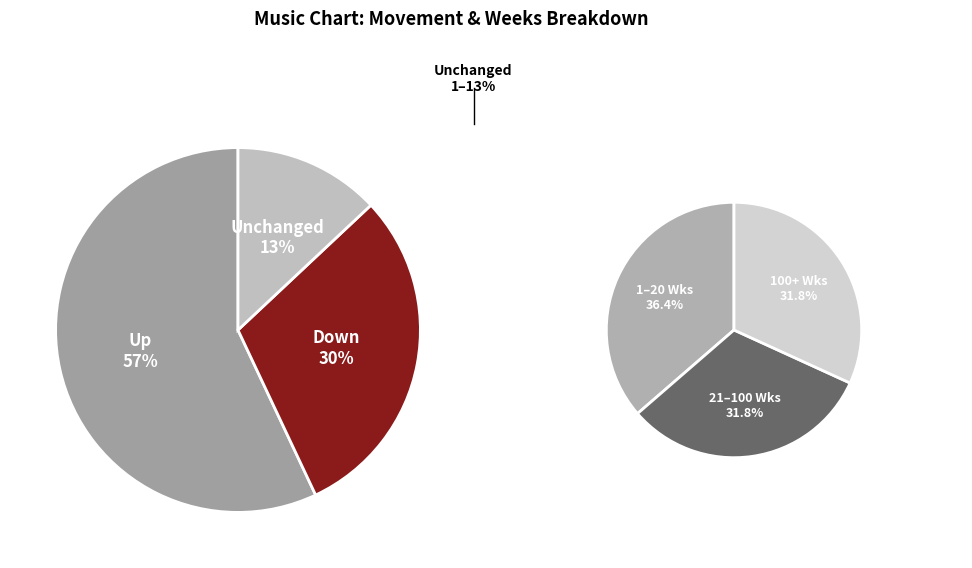

Between up and down, which is larger?

up